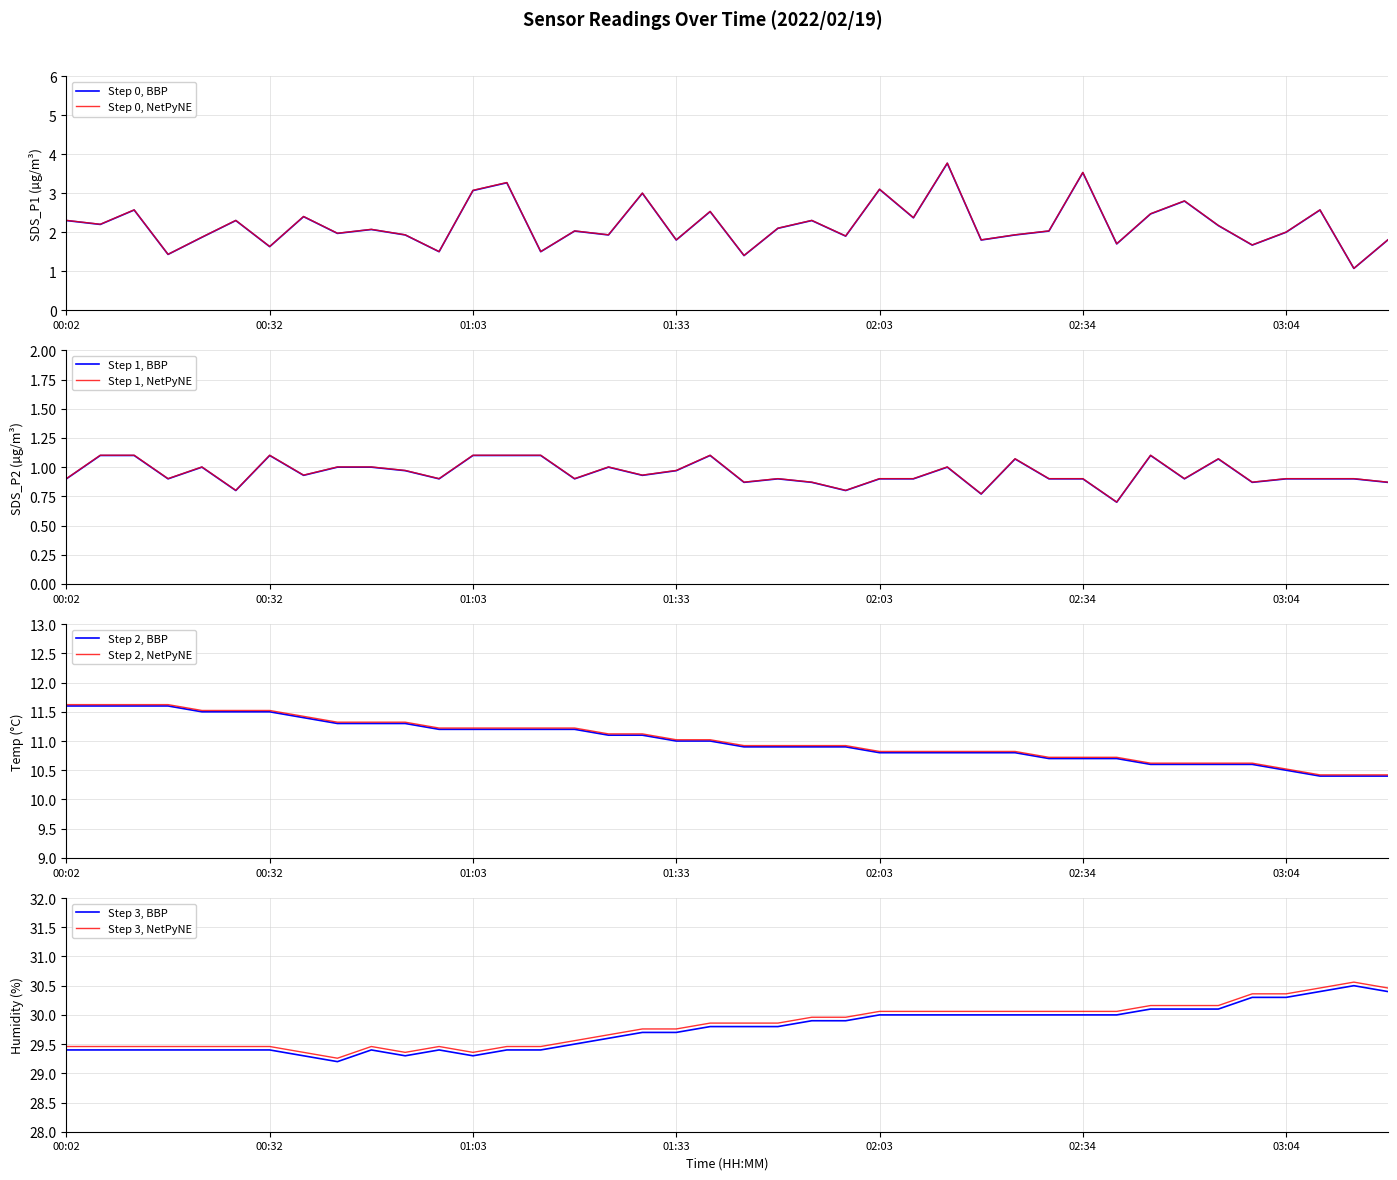

At which label is SDS_P2 closest to 0?

02:39